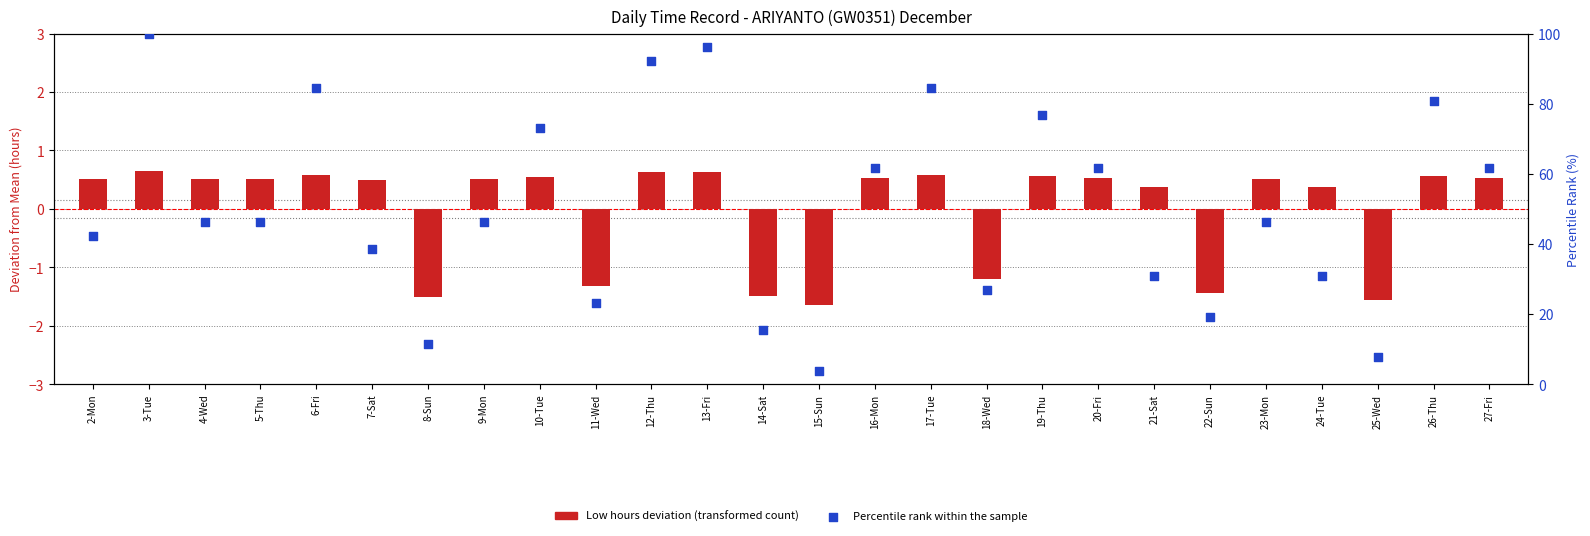

Which series reaches the minimum Y coordinate?

Low hours (deviation from mean)